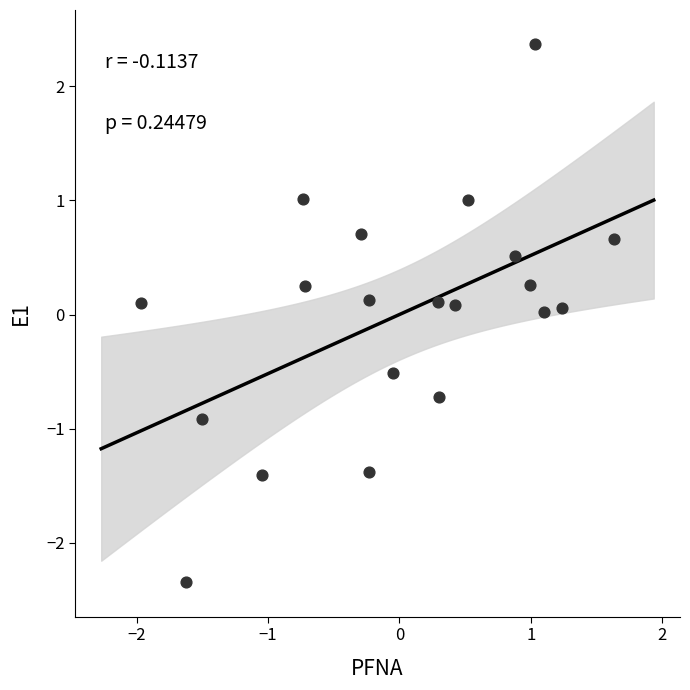

What is the range of X values (max minus min)?

3.6